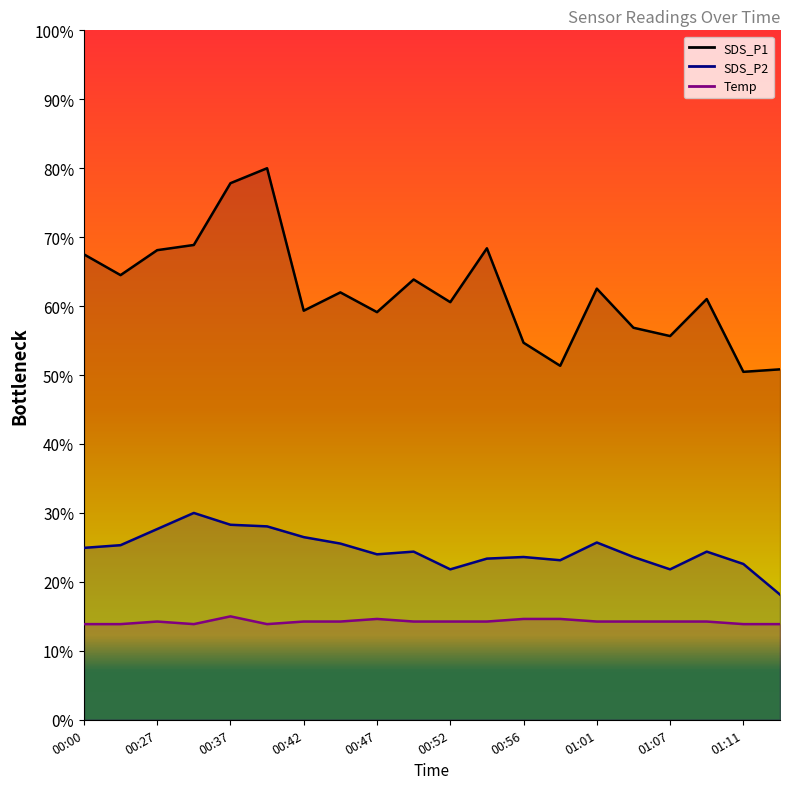

How many categories are shown in the chart?

20